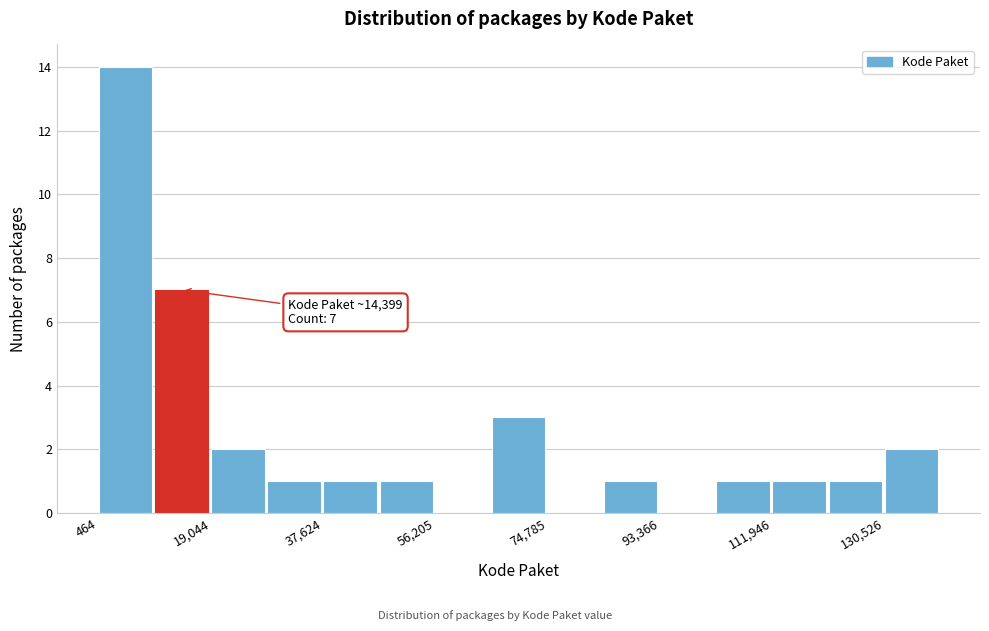

Which range on the x-axis has the tallest bar?

0 to 10000